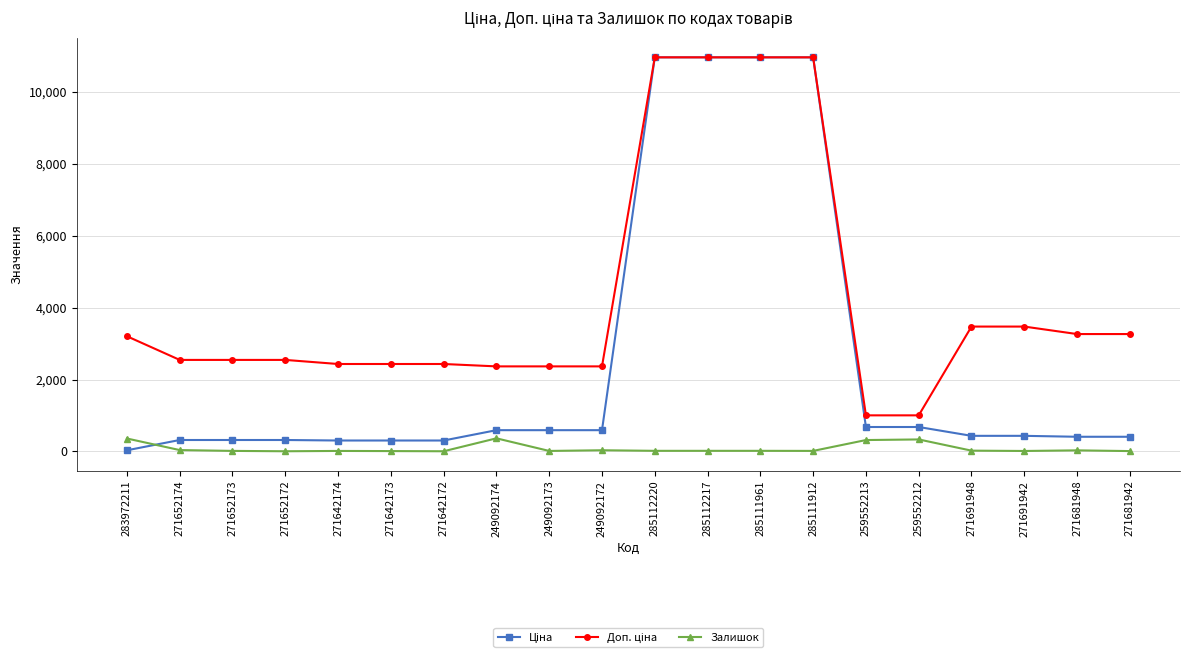

What is the highest value of the Залишок series?

365.0